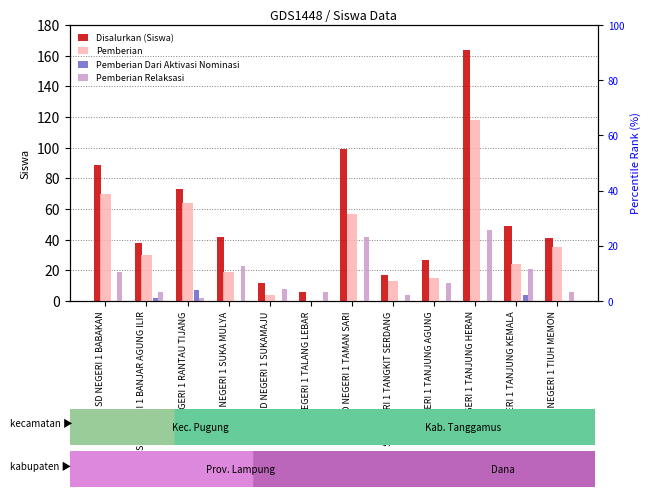

At SD NEGERI 1 SUKA MULYA, list the series in order from largest to smallest.

Disalurkan (Siswa), Pemberian Relaksasi, Pemberian, Pemberian Dari Aktivasi Nominasi